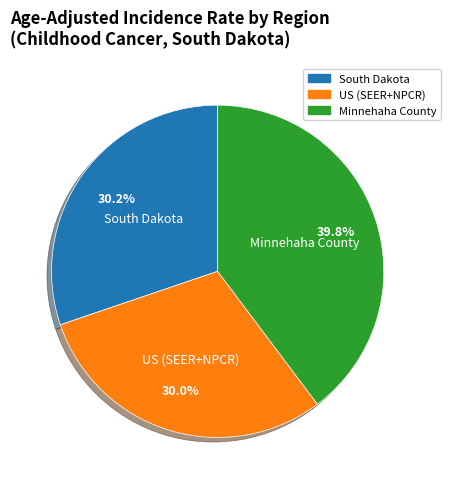

Is it true that South Dakota is 30% of the pie?

True